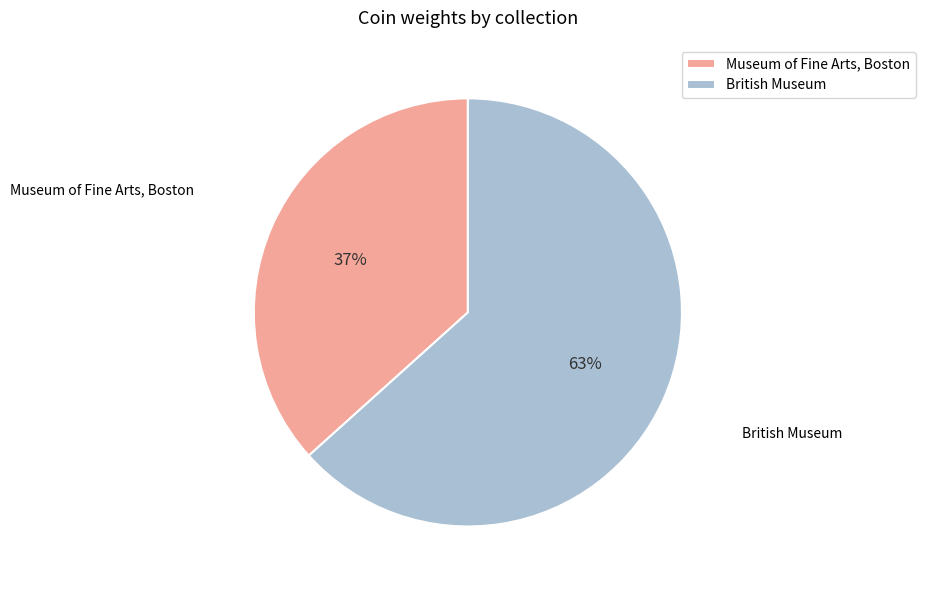

Which has a higher value, Museum of Fine Arts, Boston or British Museum?

British Museum